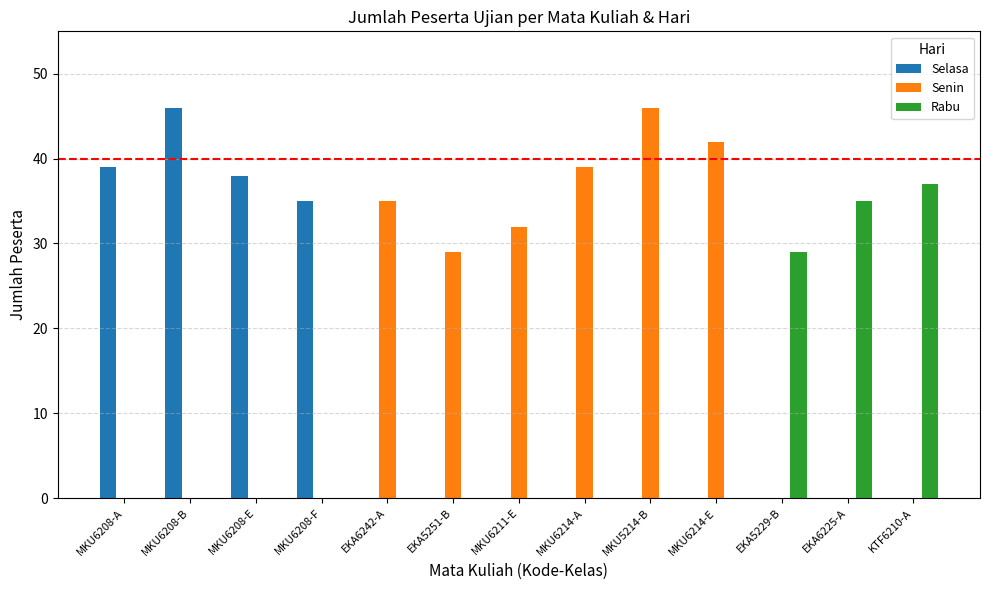

Which series changed the most between MKU5214-B and KTF6210-A?

Senin